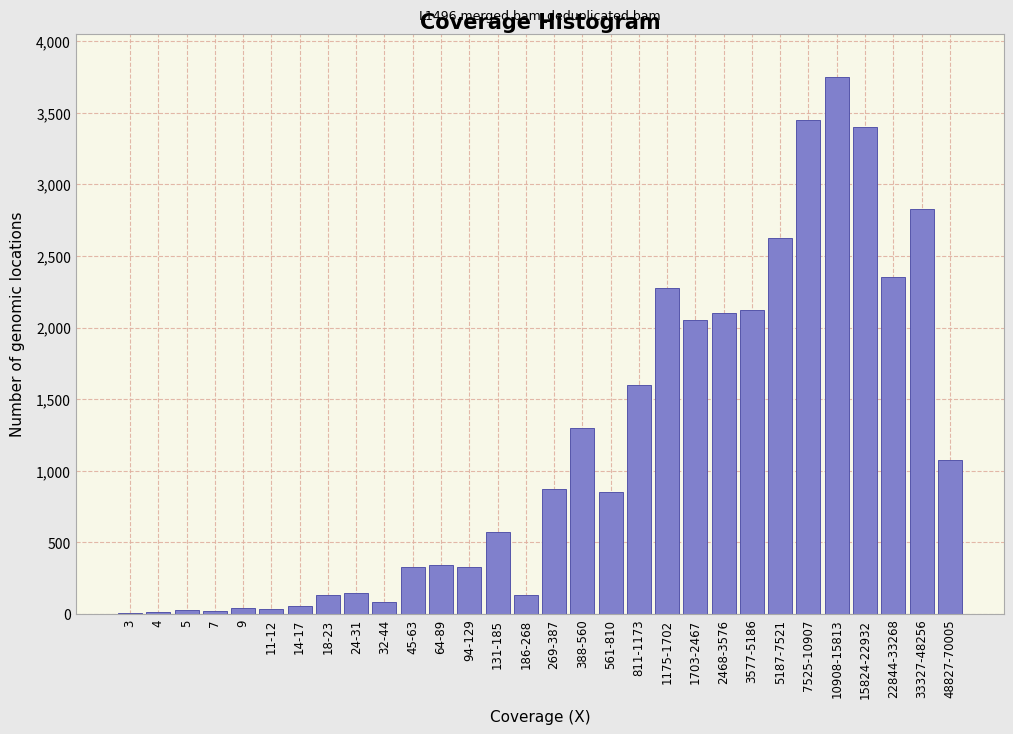

What is the greatest value displayed?

3750